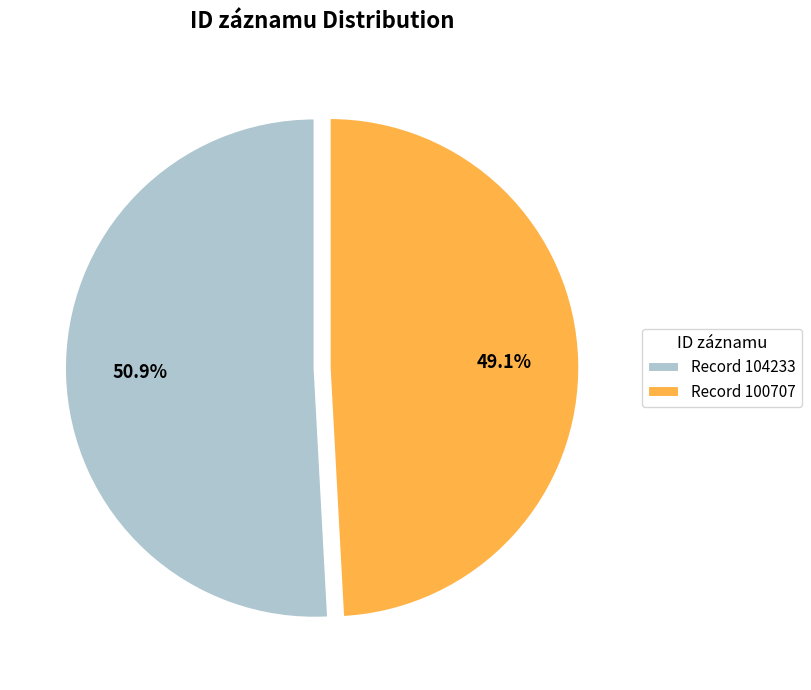

Which slice is the smallest?

Record 100707